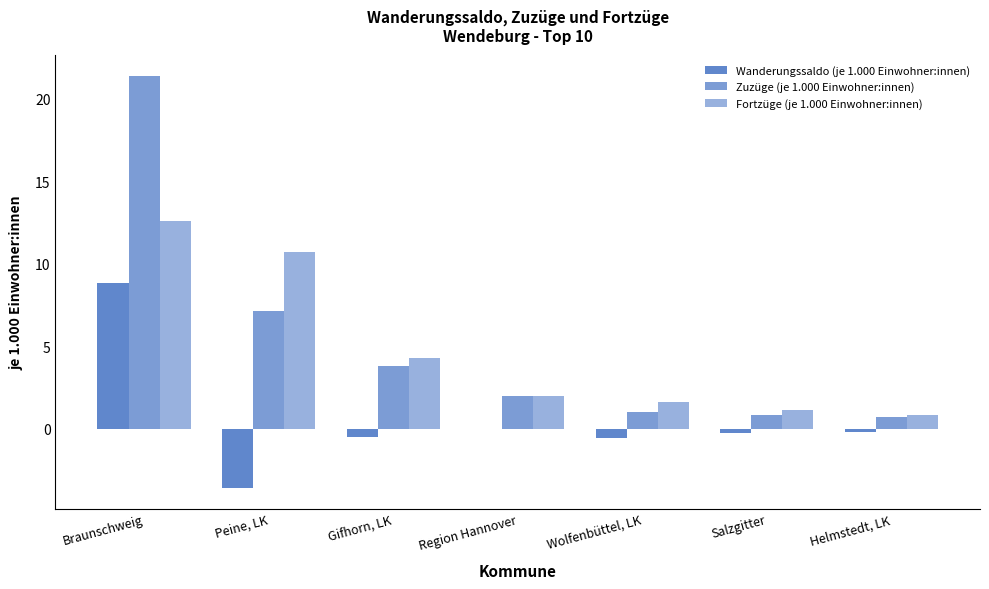

The value of Wanderungssaldo (je 1.000 Einwohner:innen) at Wolfenbüttel, LK is -0.6. True or false?

True